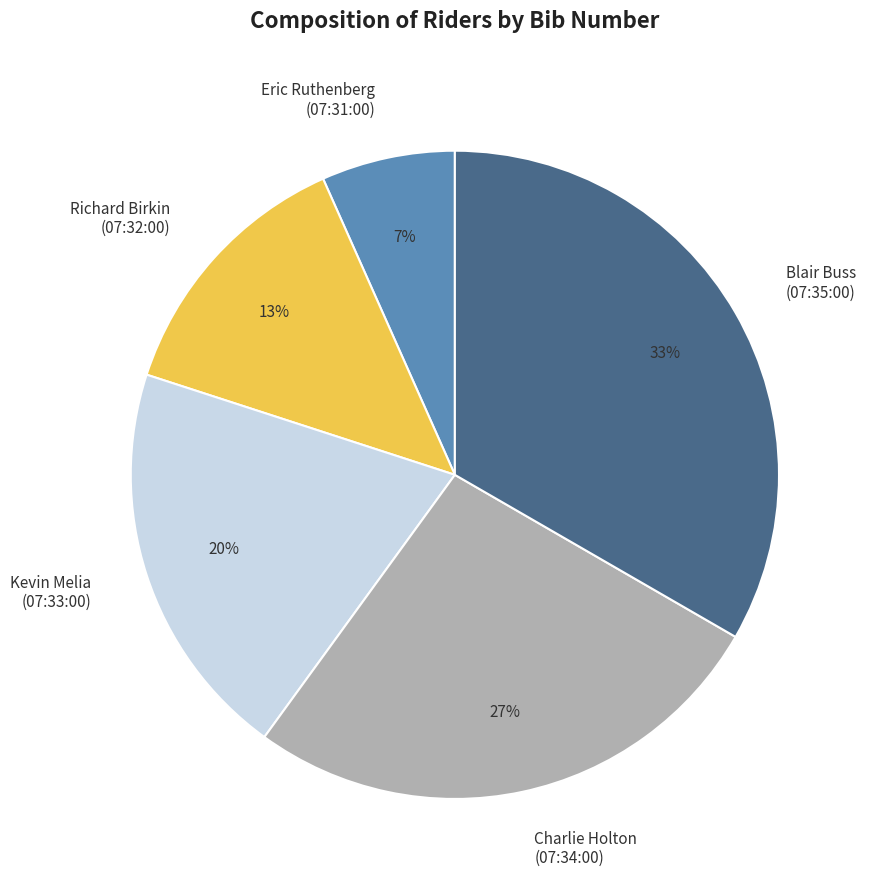

To the nearest percent, what is the average slice percentage?

20%